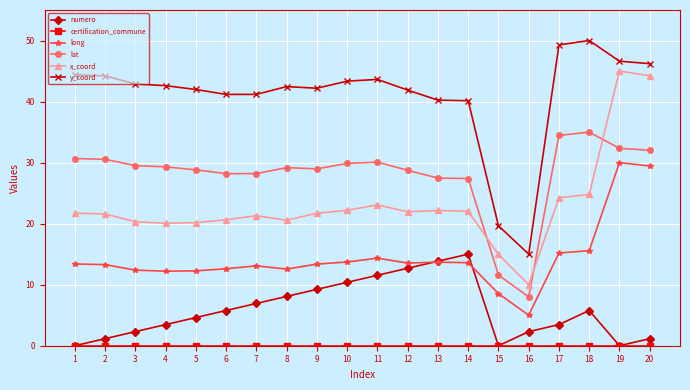

At how many categories does at least one series exceed 37?

18